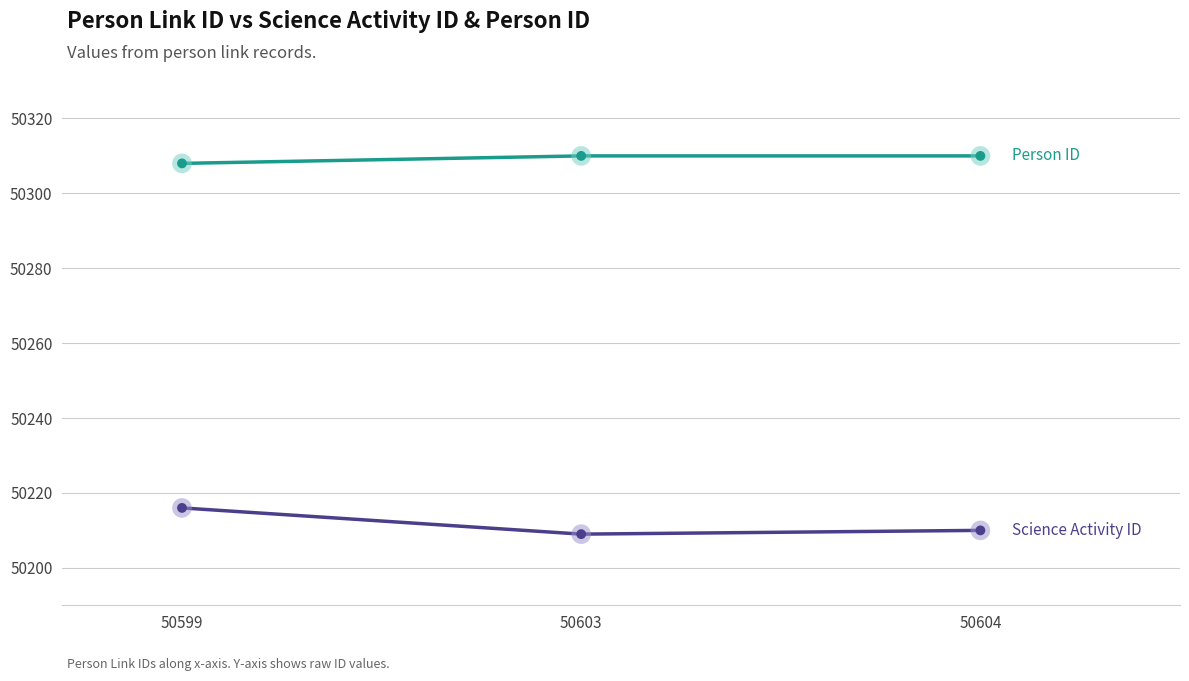

What is the spread (max minus min) of values at 50604?

100